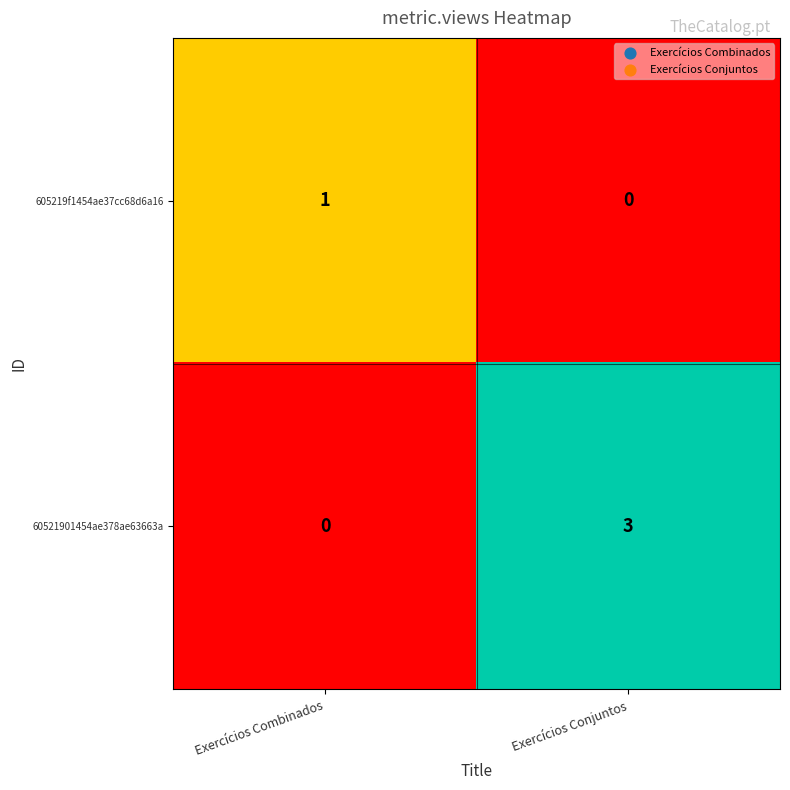

At which category is the sum across all series the highest?

Exercícios Conjuntos